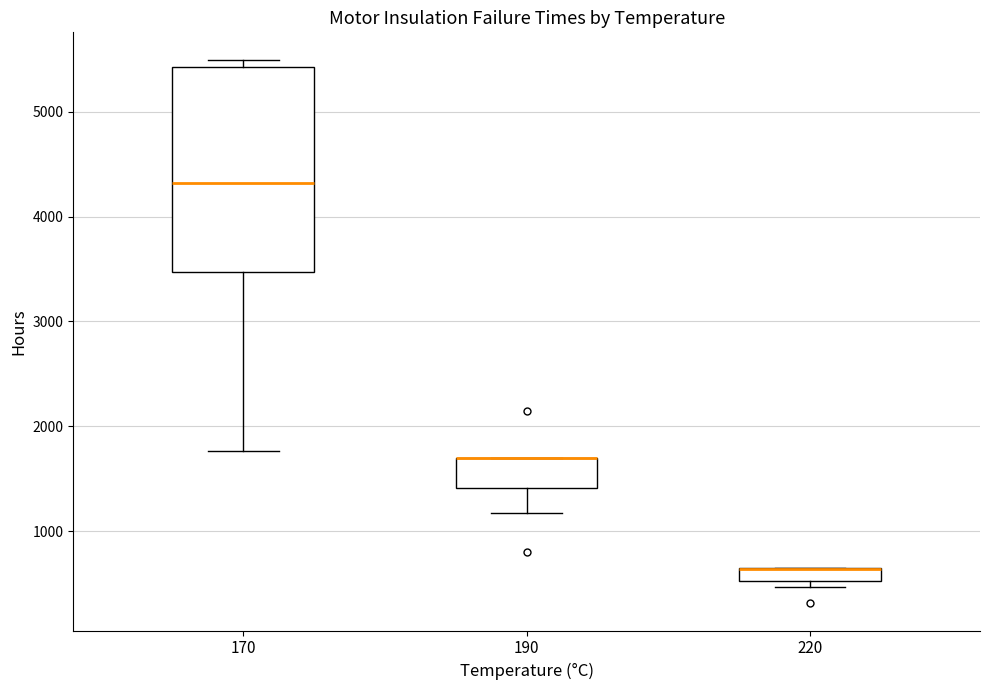

Where is the upper edge of the box at x = 170 on the y-axis? The values are not printed on the chart, so give them approximately, as read against the axis.

5400